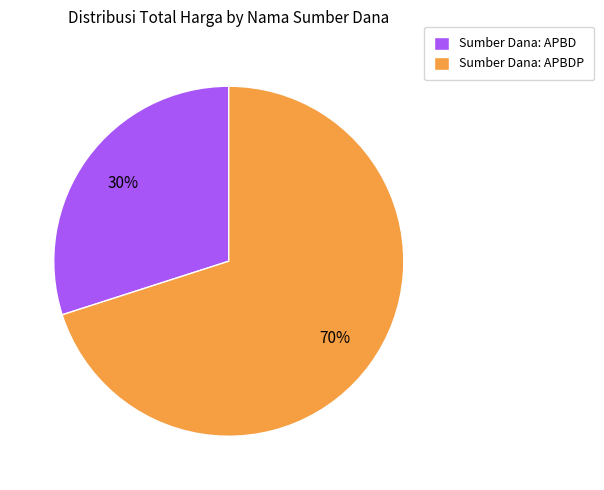

Which category has the biggest portion of the pie?

Sumber Dana: APBDP